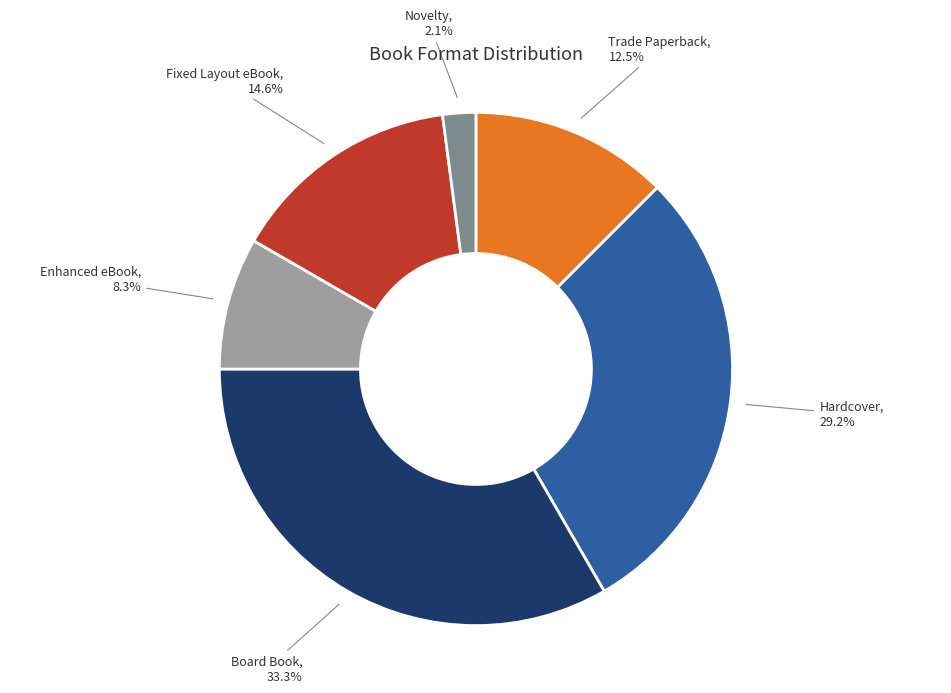

Is the sum of Novelty and Trade Paperback greater than half?

No